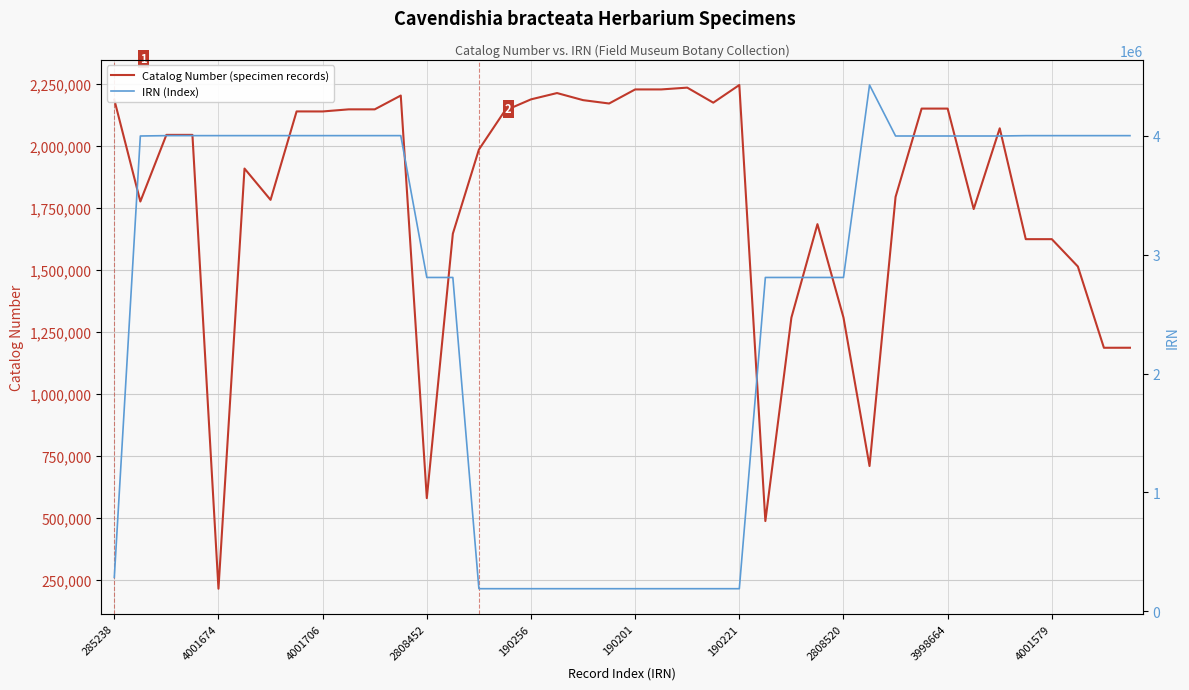

List the series in order of their peak value, highest first.

IRN (Index), Catalog Number (specimen records)